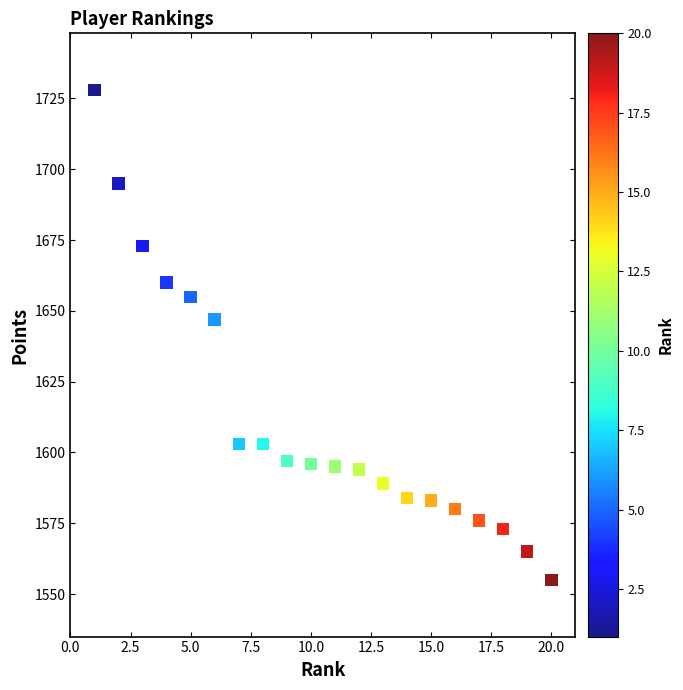

What Y value in the scatter plot is closest to 1641?

1647